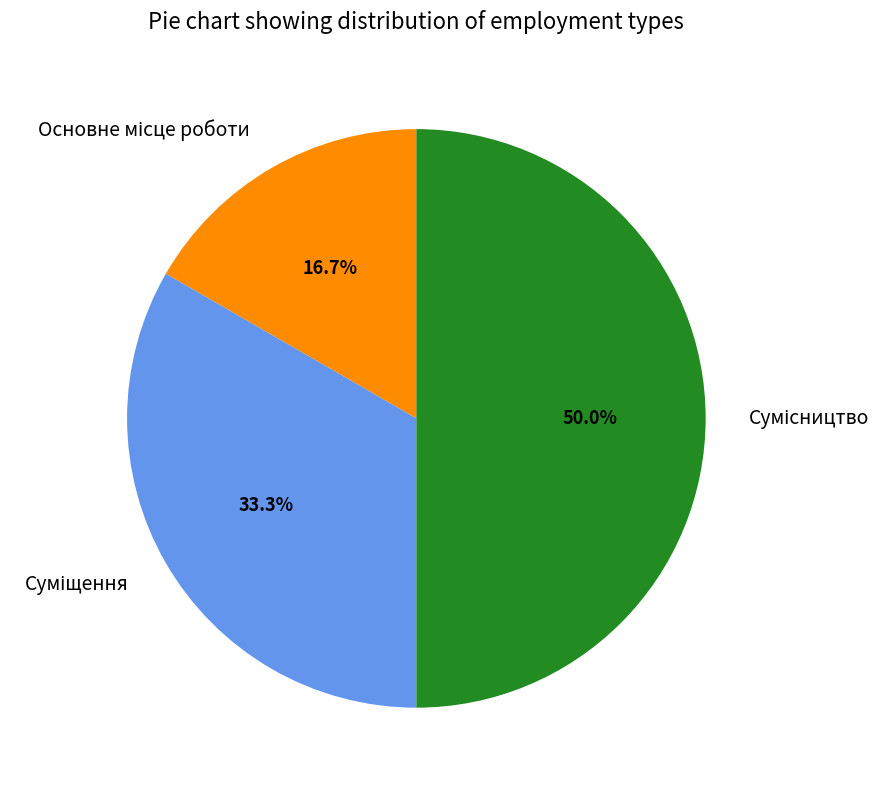

Approximately how many times larger is the value at Суміщення compared to Сумісництво?

0.7